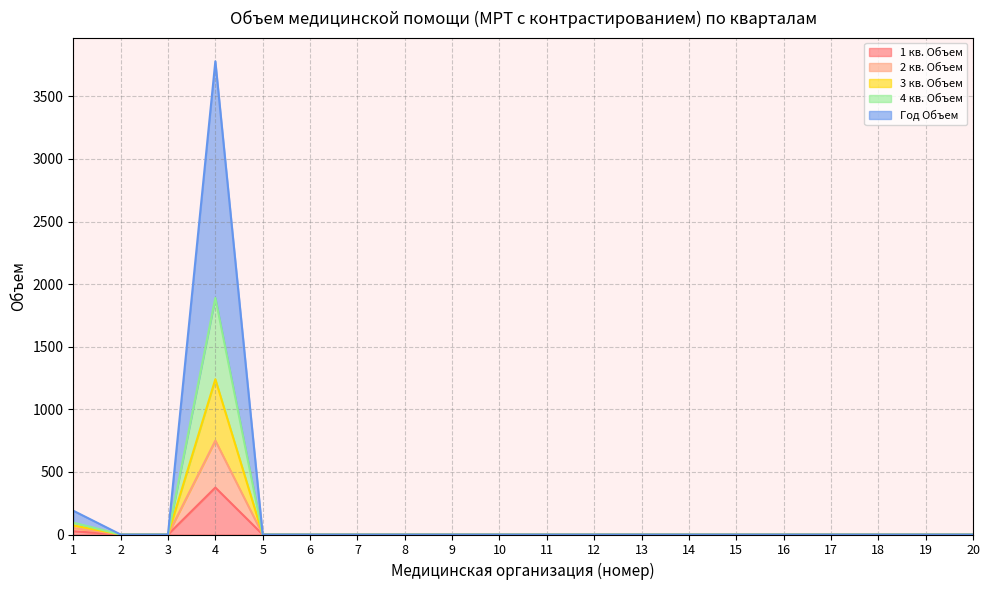

True or false: 2 кв. Объем has more than 2 points higher than both neighbors.

False